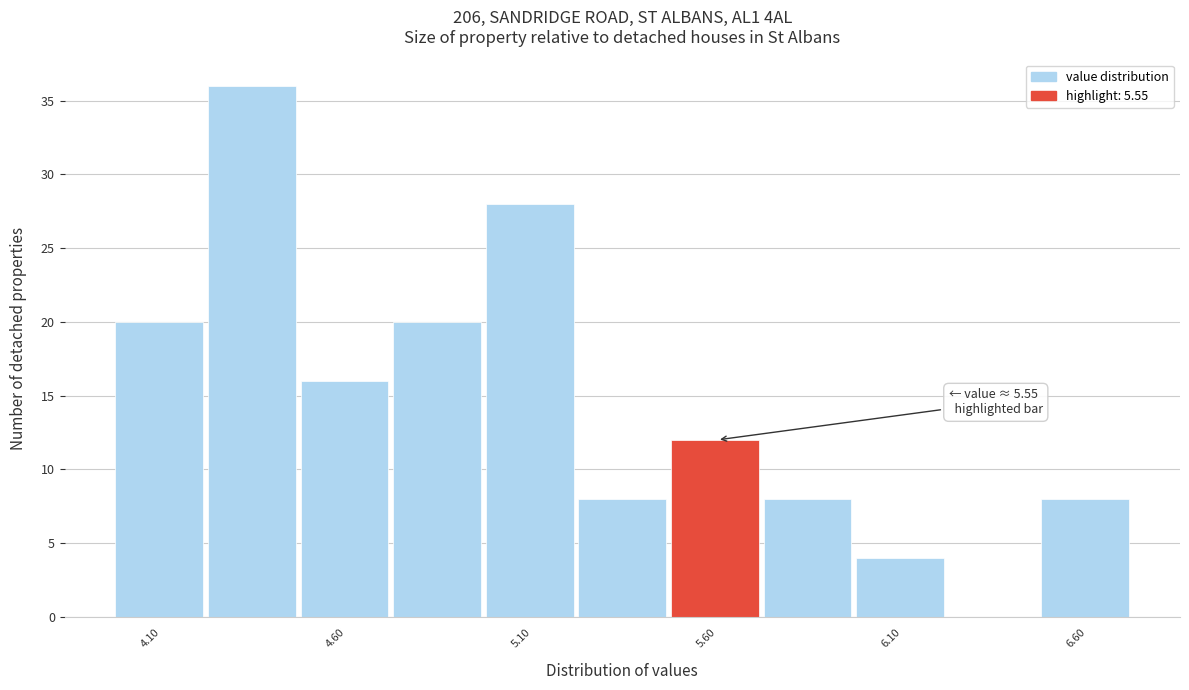

Over which range of the x-axis is the bar tallest?

4.225 to 4.475